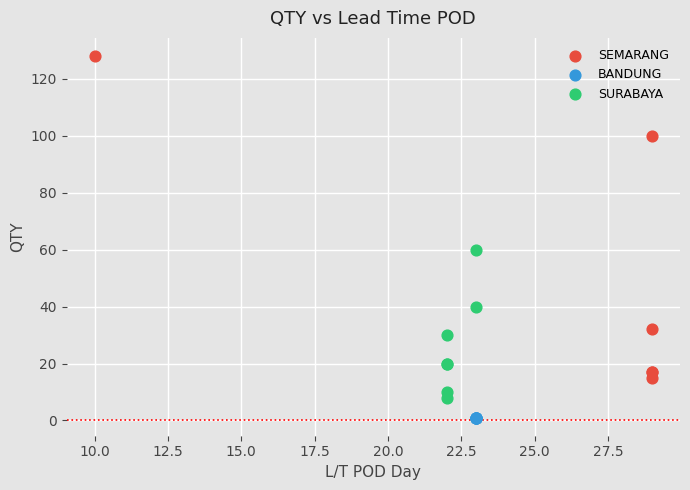

Which series contains the highest Y value?

SEMARANG